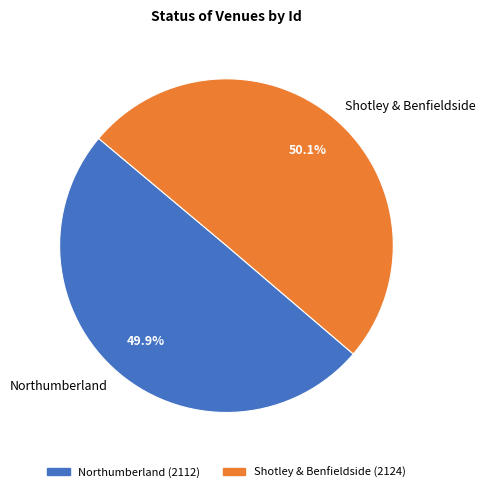

To the nearest percent, what portion does Shotley & Benfieldside represent?

50%